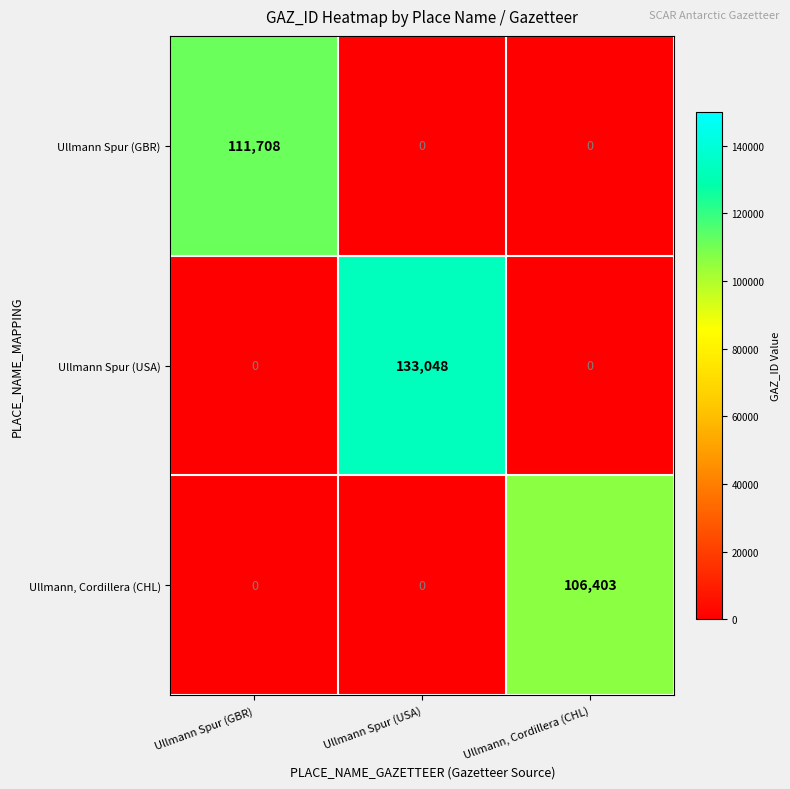

How many Ullmann Spur (GBR) values are between 0 and 111708?

3